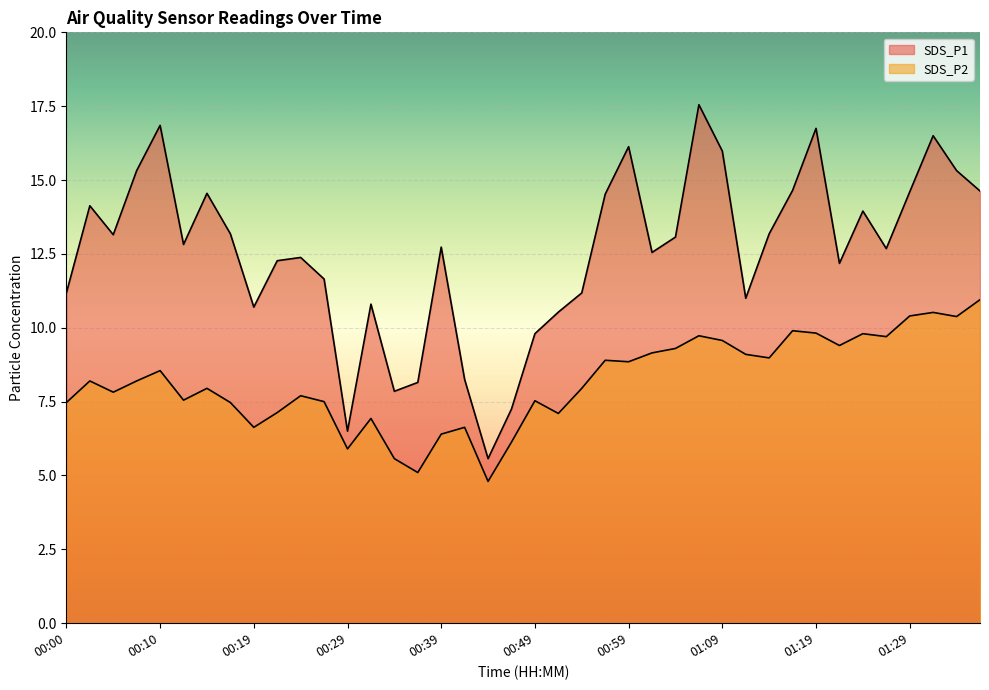

True or false: SDS_P1 and SDS_P2 intersect in this chart.

False